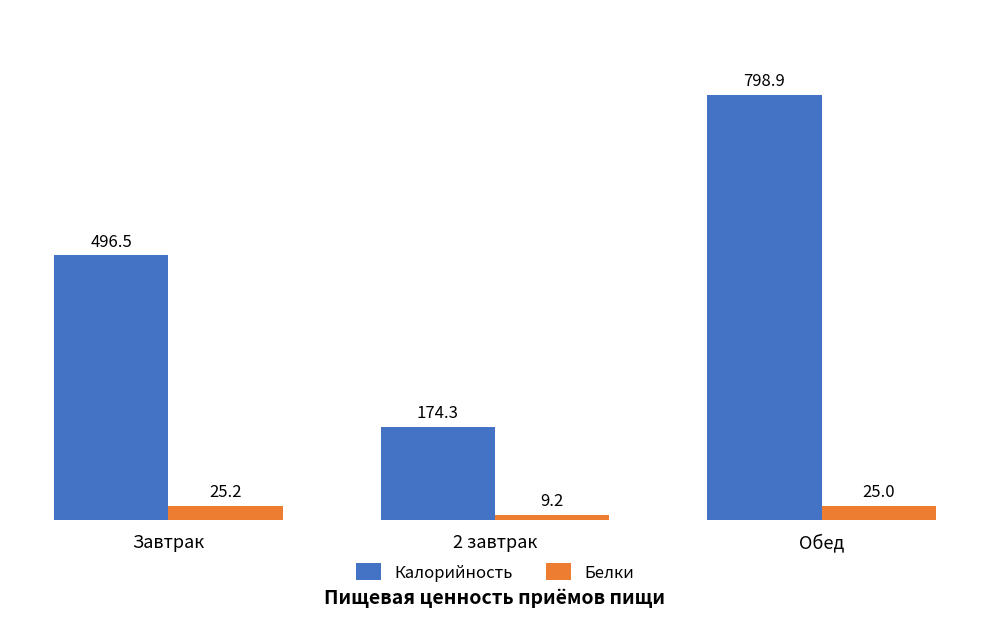

The Белки series shows 25.0 at Обед. True or false?

True